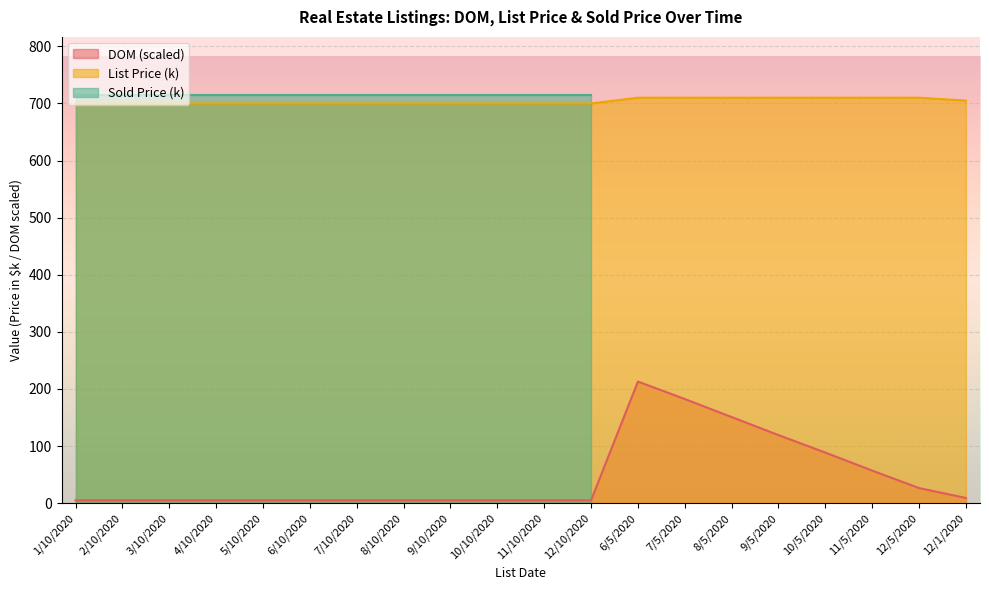

What is the spread (max minus min) of values at 6/10/2020?

694.9